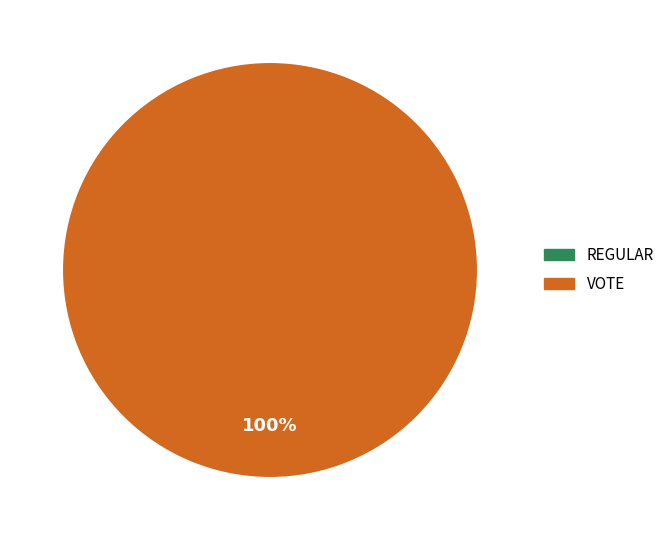

What is the largest slice in the pie chart?

Vote